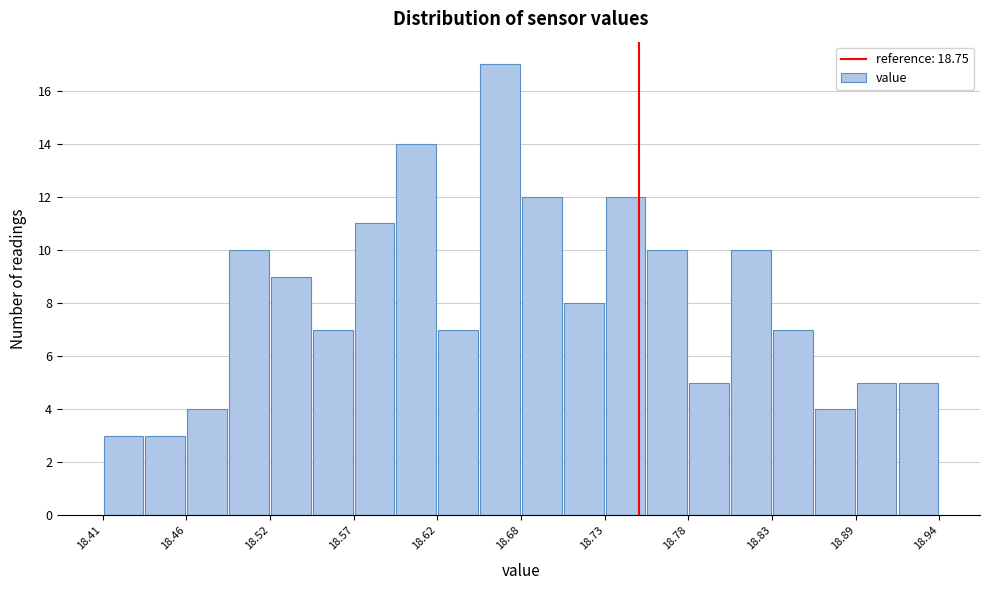

Around what value on the x-axis is the tallest bar? Give the approximate position of its centre, as read against the axis.

18.66